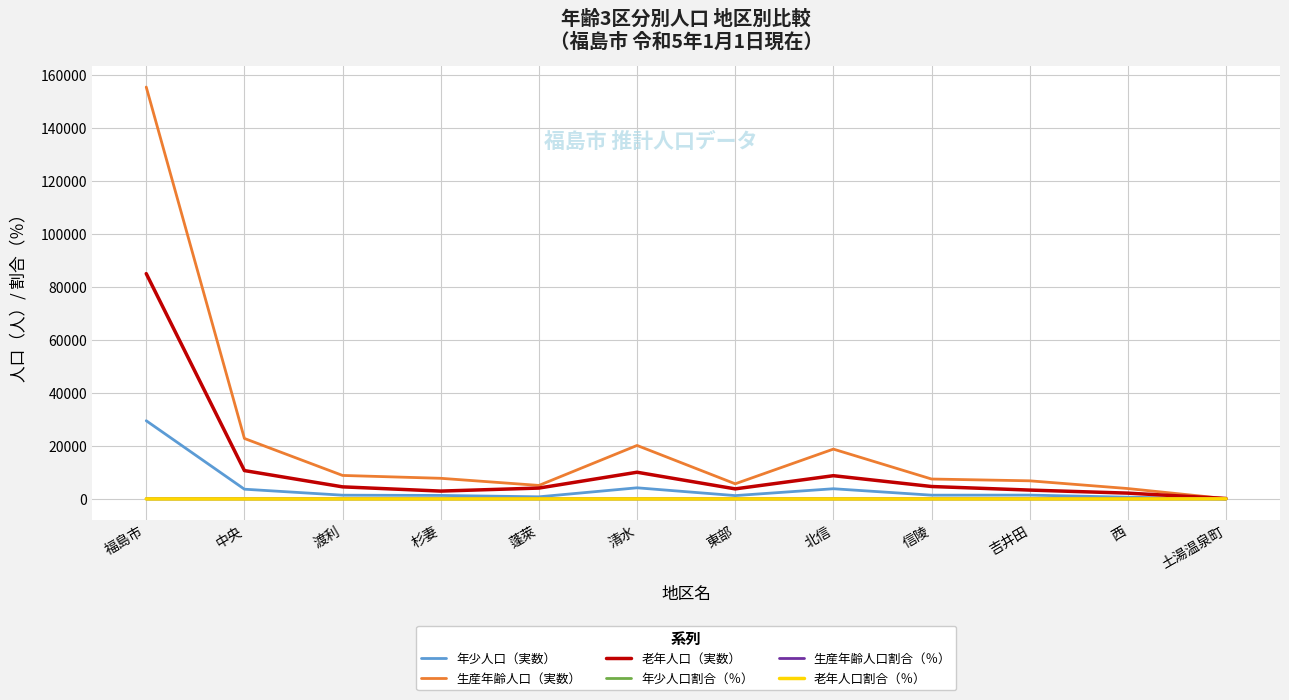

Which series changed the most between 福島市 and 西?

生産年齢人口（実数）